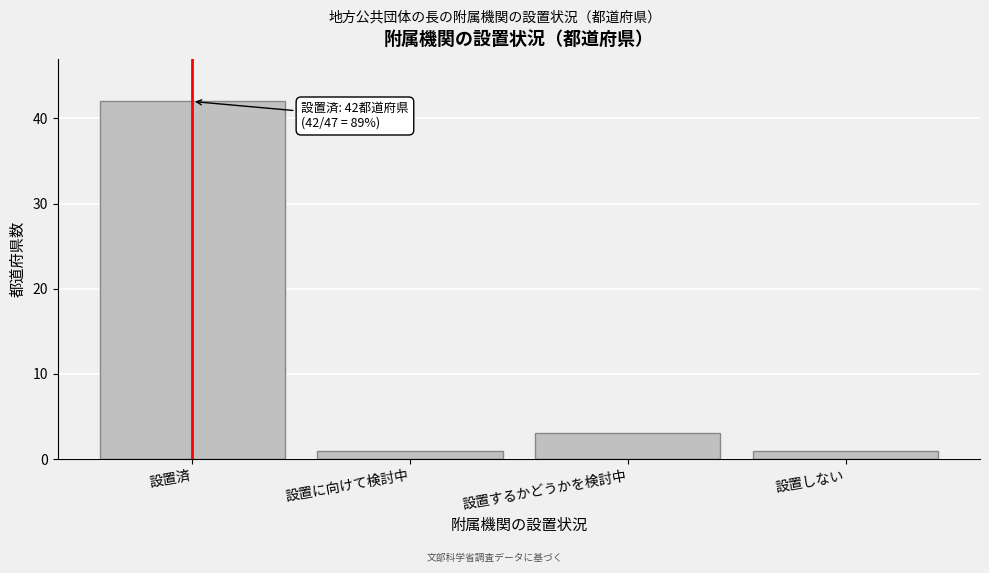

Reading left to right, list all the values displayed in this chart.

設置済=42	設置に向けて検討中=1	設置するかどうかを検討中=3	設置しない=1